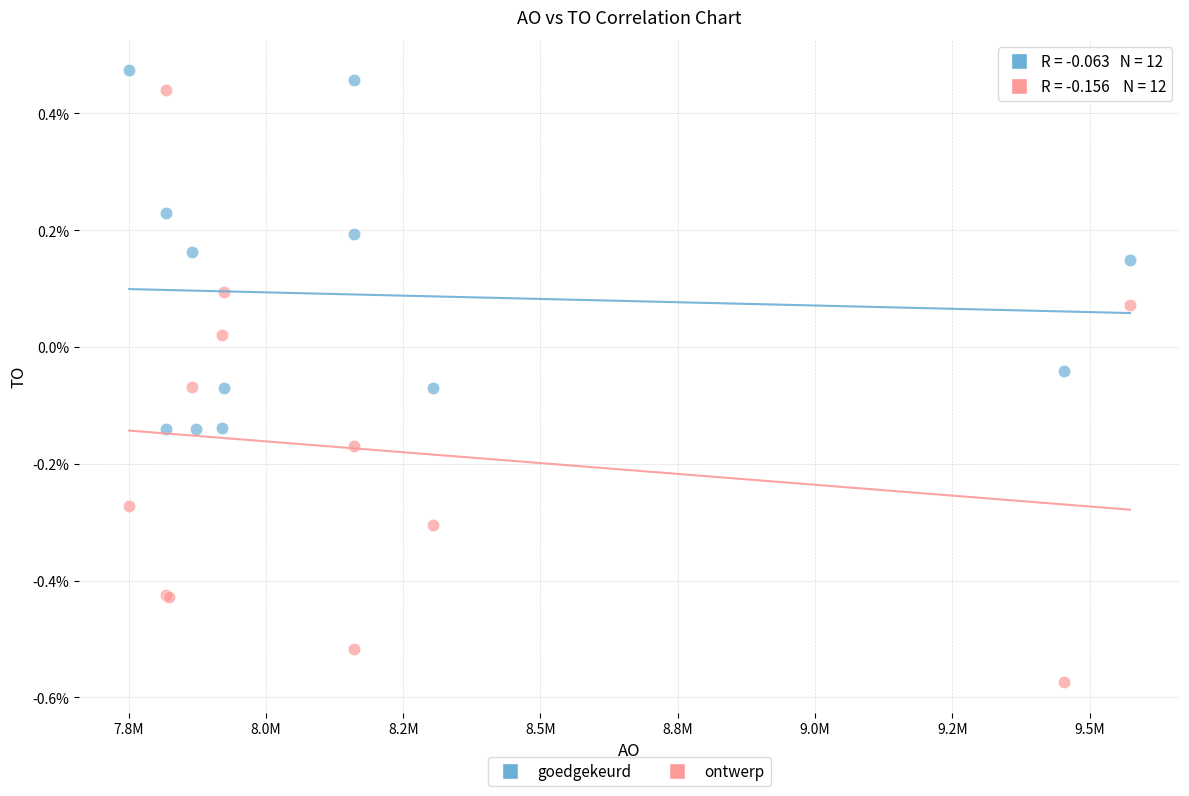

Which series reaches the maximum Y coordinate?

goedgekeurd